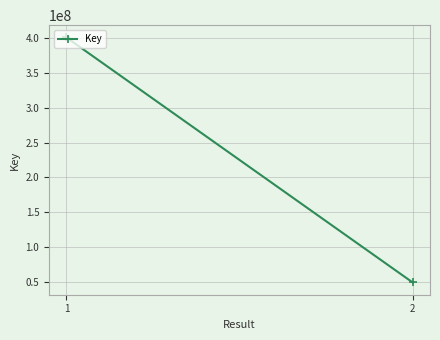

Where is the data nearest to the value 225064648?

2